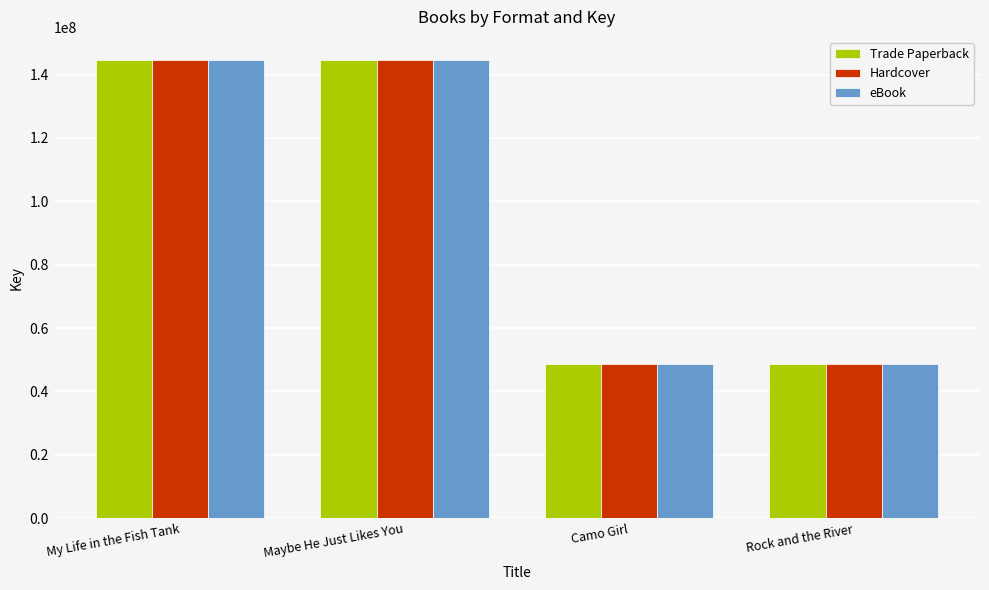

What is the minimum value shown in the chart?

48551525